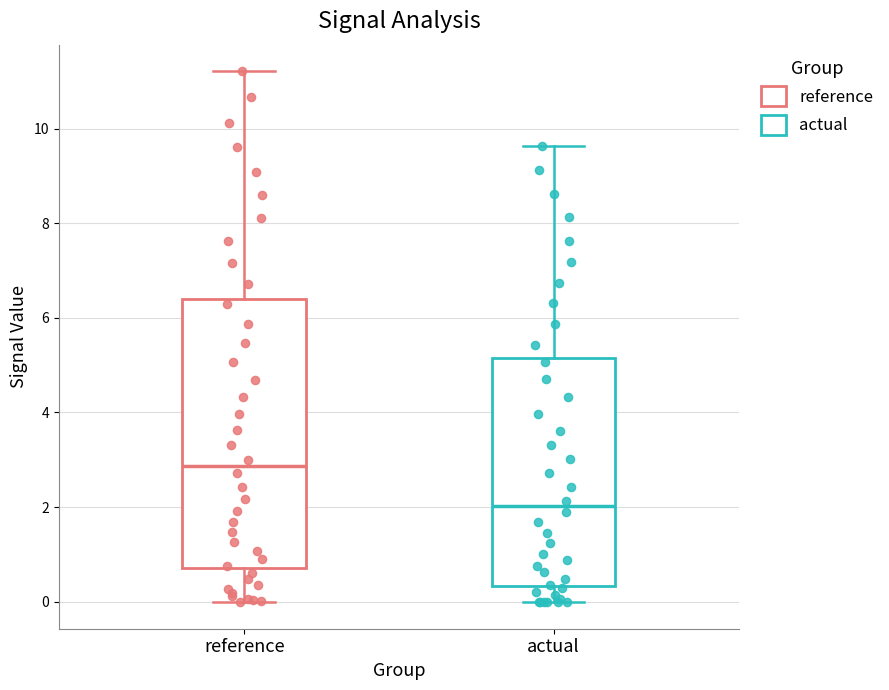

Reading left to right, read every box against the y-axis: the position of its median line, the range the box covers, and the ends of its whiskers. The values are not printed on the chart, so give them approximately, as read against the axis.

reference: median 2.8, box 0.8 to 6.4, whiskers 0.0 to 11.2
actual: median 2.0, box 0.4 to 5.2, whiskers 0.0 to 9.6